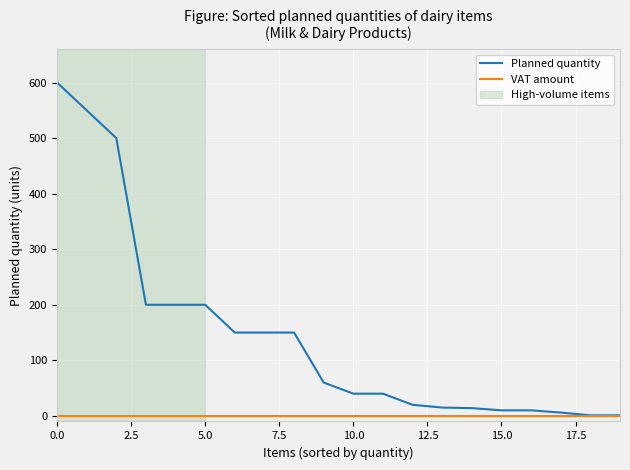

Rank the series by their maximum value, from lowest to highest.

VAT amount, Planned quantity